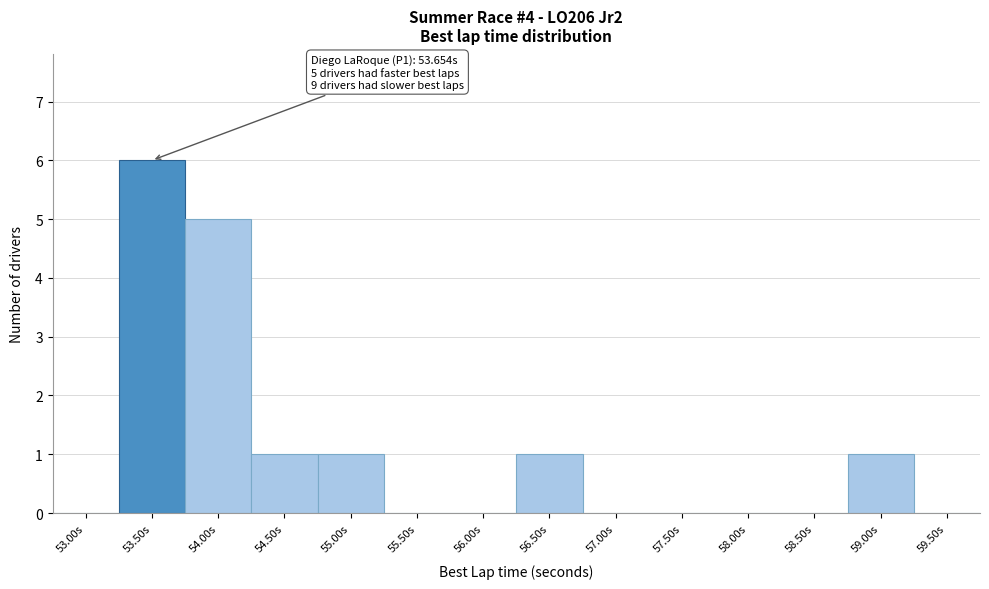

Reading left to right, list all the values displayed in this chart.

53.00s=0	53.50s=6	54.00s=5	54.50s=1	55.00s=1	55.50s=0	56.00s=0	56.50s=1	57.00s=0	57.50s=0	58.00s=0	58.50s=0	59.00s=1	59.50s=0